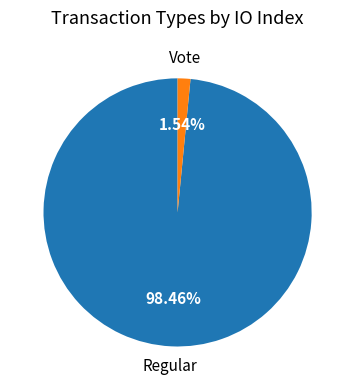

Is it true that Vote is 2% of the pie?

True